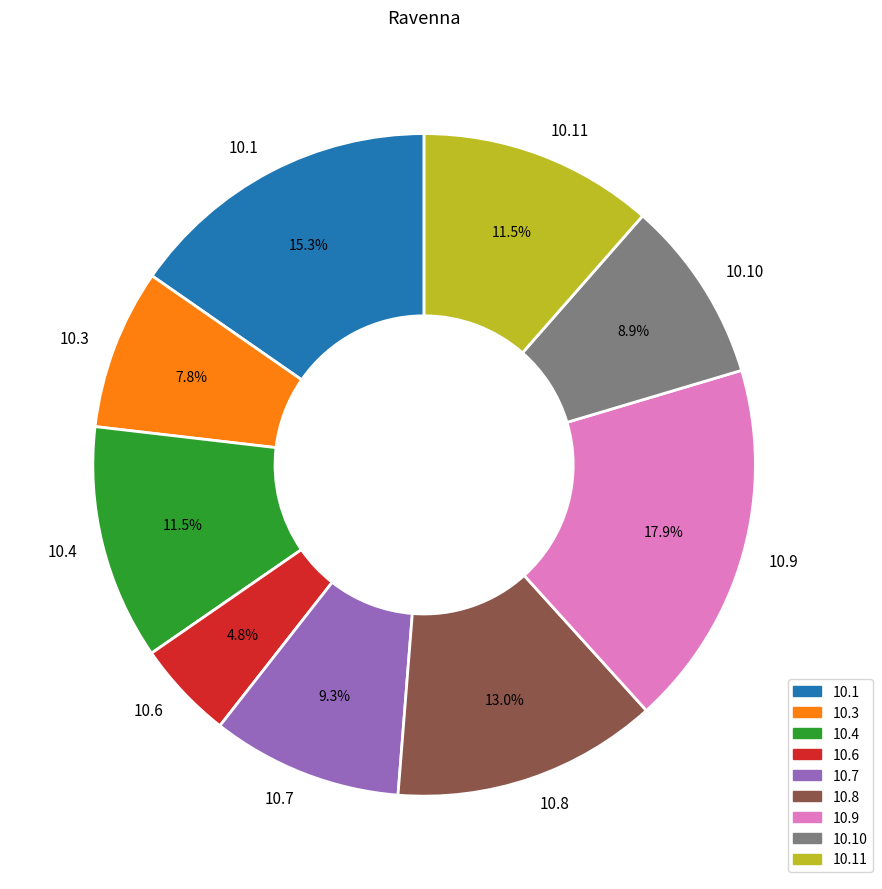

Which slice is the largest?

10.9